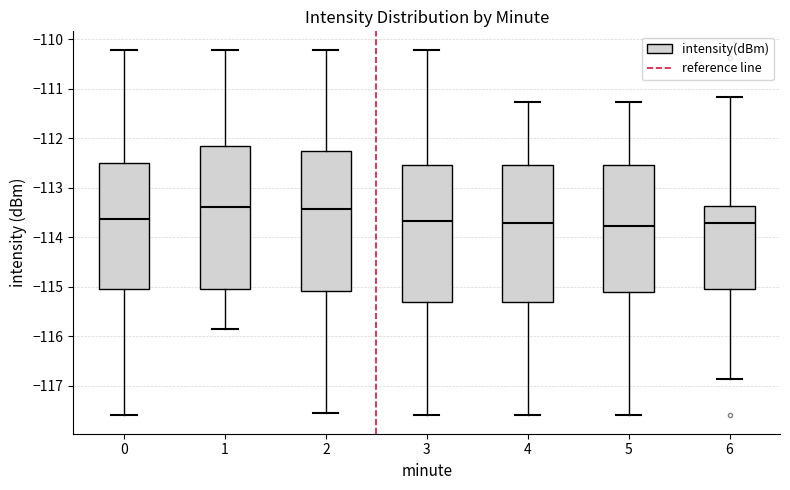

Reading left to right, read every box against the y-axis: the position of its median line, the range the box covers, and the ends of its whiskers. The values are not printed on the chart, so give them approximately, as read against the axis.

0: median -113.6, box -115.1 to -112.5, whiskers -117.6 to -110.2
1: median -113.4, box -115.0 to -112.2, whiskers -115.9 to -110.2
2: median -113.4, box -115.1 to -112.2, whiskers -117.6 to -110.2
3: median -113.7, box -115.3 to -112.5, whiskers -117.6 to -110.2
4: median -113.7, box -115.3 to -112.5, whiskers -117.6 to -111.3
5: median -113.8, box -115.1 to -112.5, whiskers -117.6 to -111.3
6: median -113.7, box -115.1 to -113.4, whiskers -116.9 to -111.2